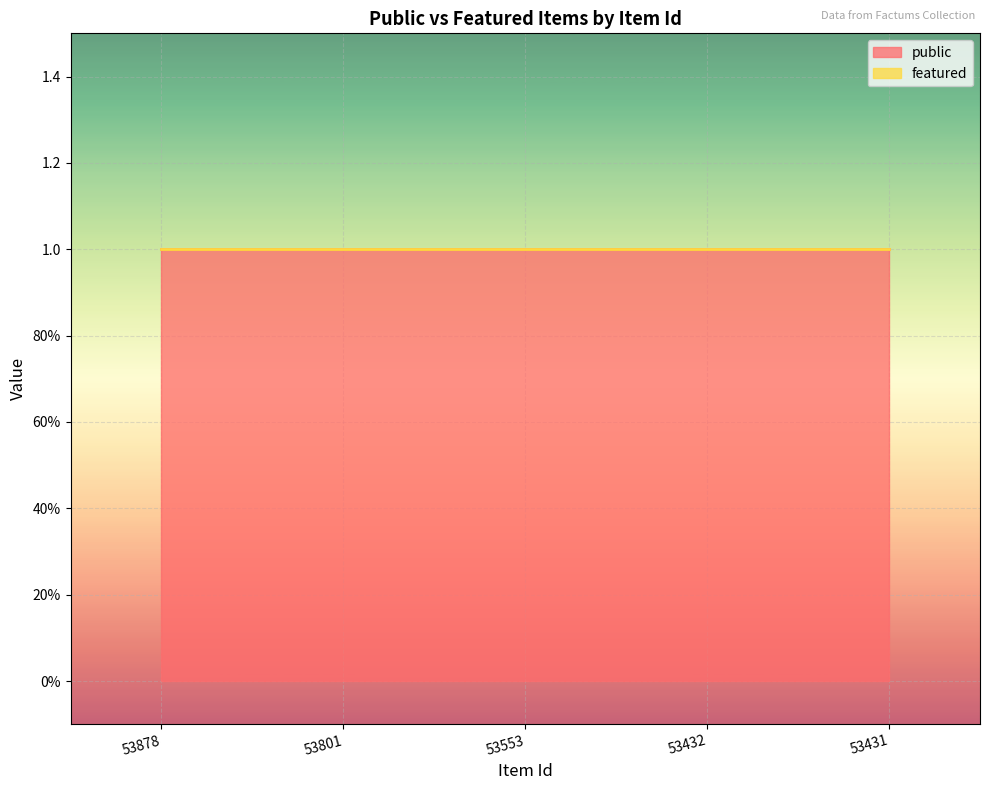

Reading left to right, extract all data points from this chart.

public: 53878=1	53801=1	53553=1	53432=1	53431=1
featured: 53878=0	53801=0	53553=0	53432=0	53431=0